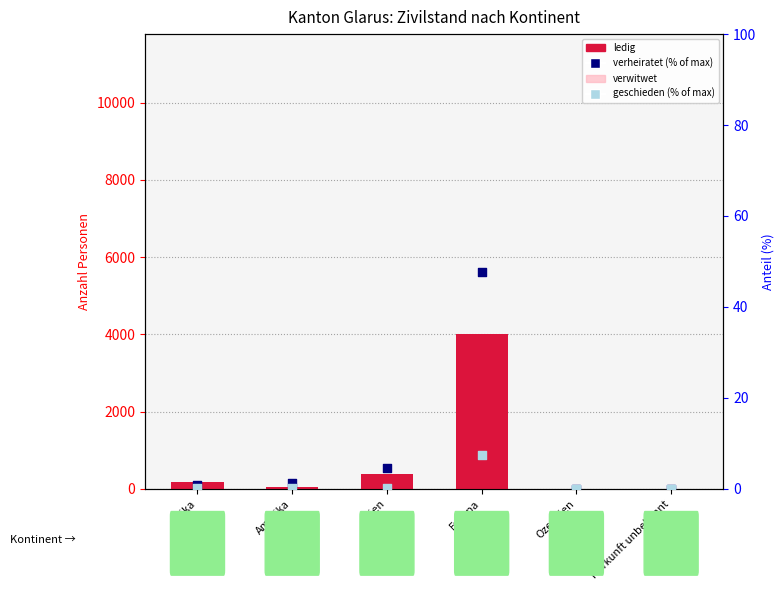

Which series has the largest Y range (max minus min)?

ledig